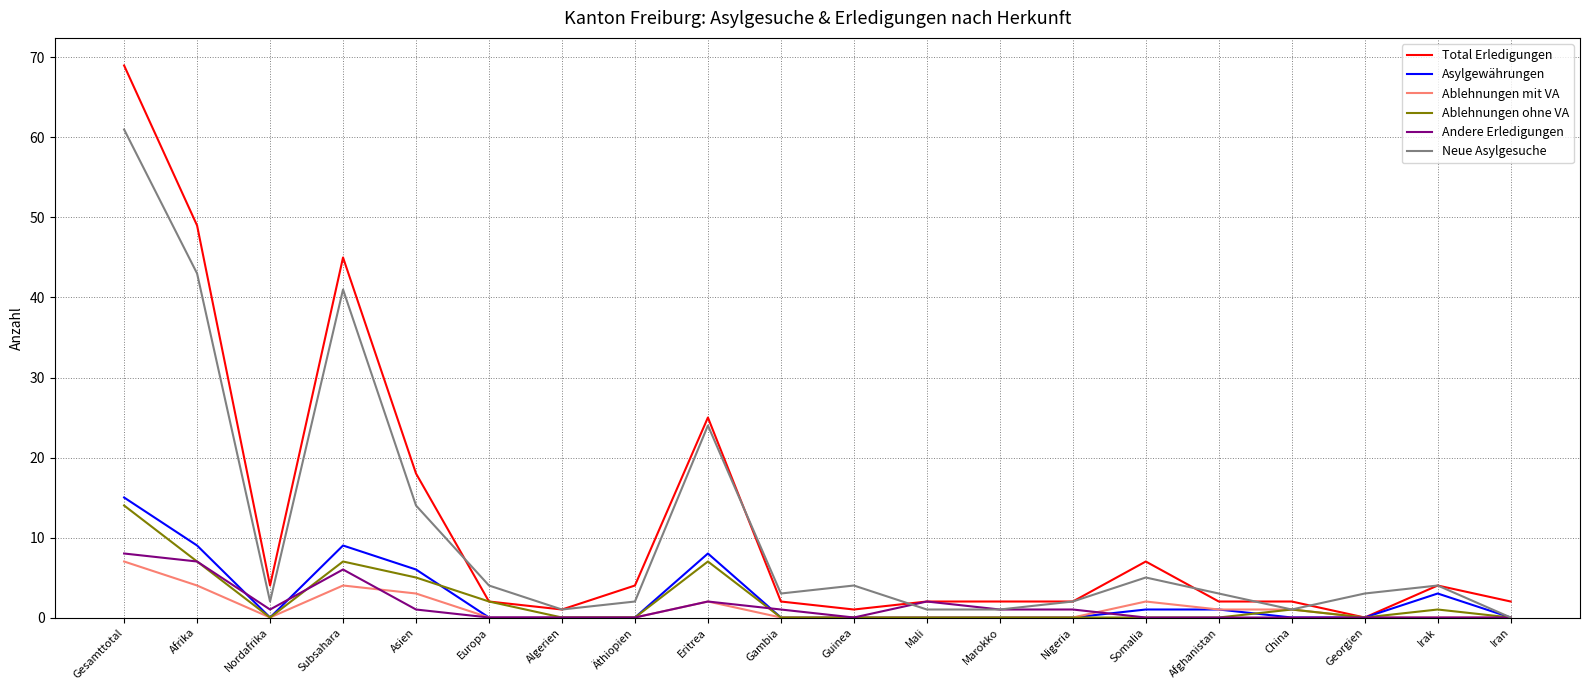

How many lines are shown in the chart?

6